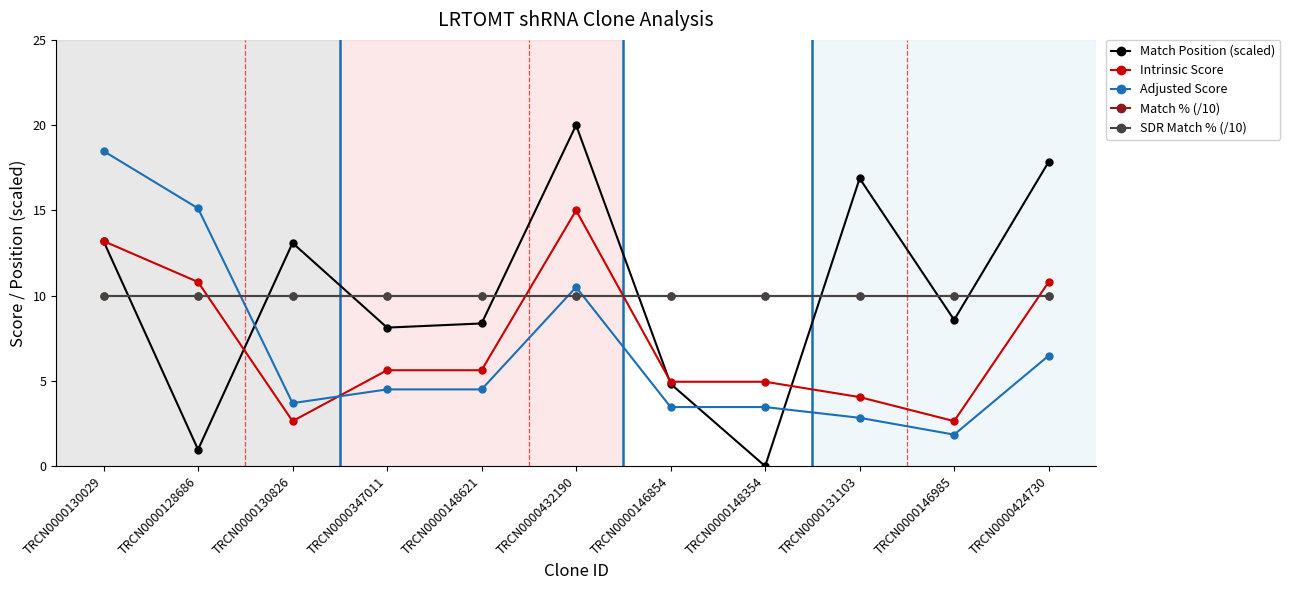

Does the chart have visible grid lines?

No